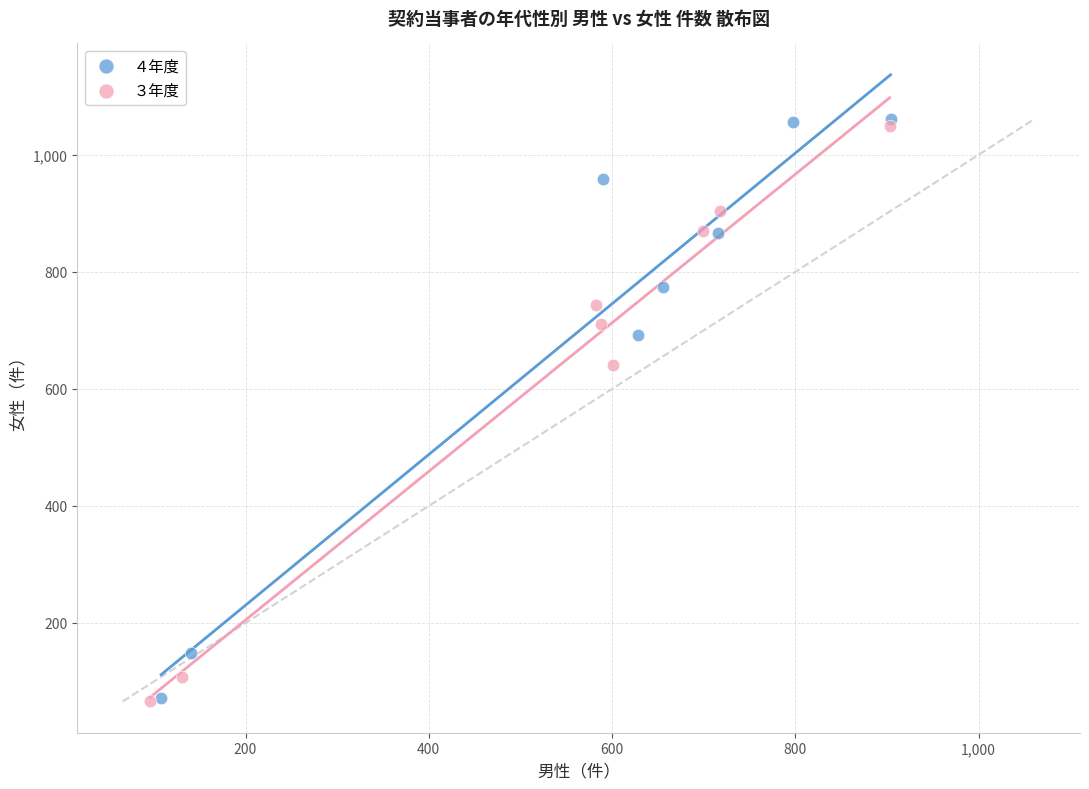

Which series has the largest Y range (max minus min)?

４年度